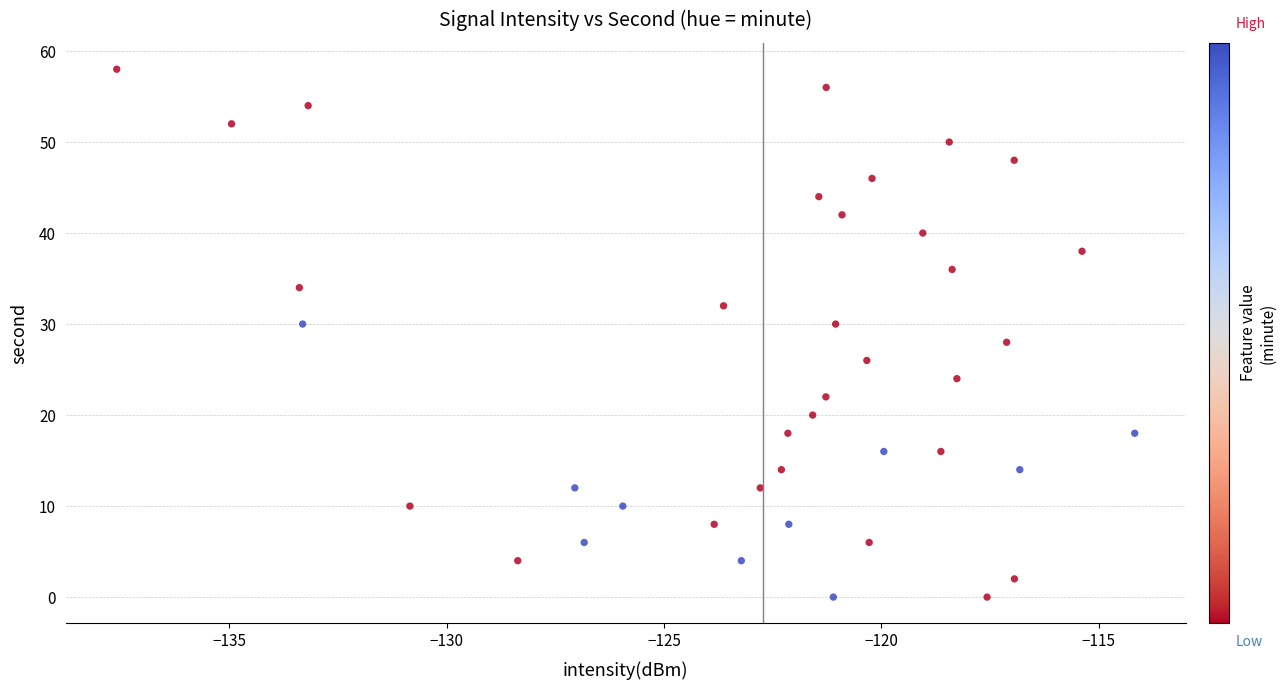

What is the range of Y values (max minus min)?

58